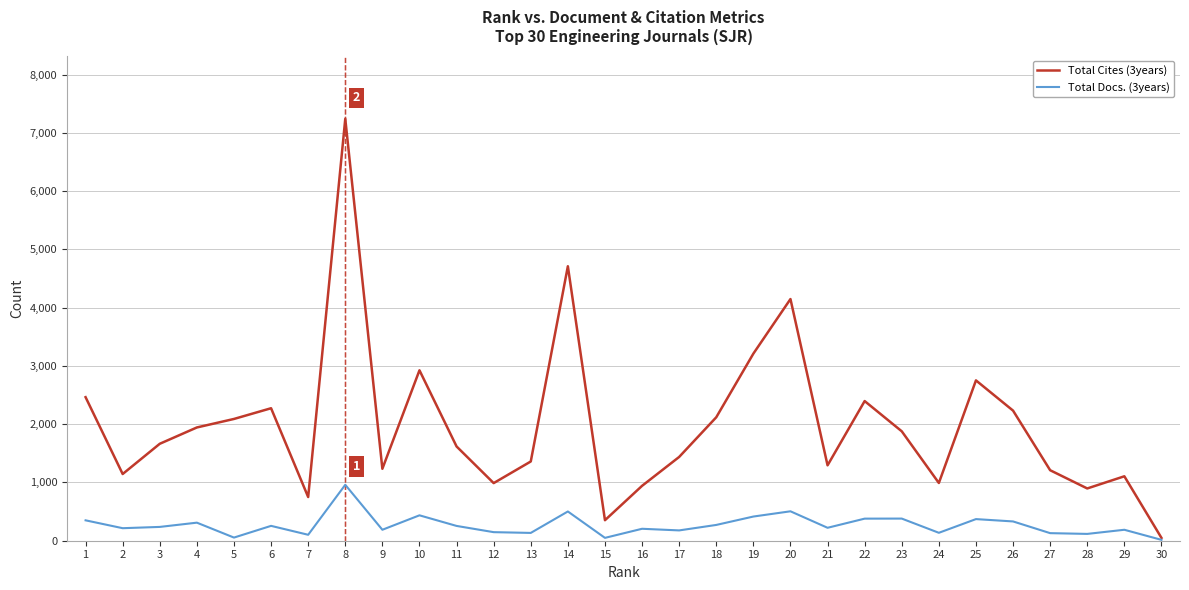

How many lines are shown in the chart?

2